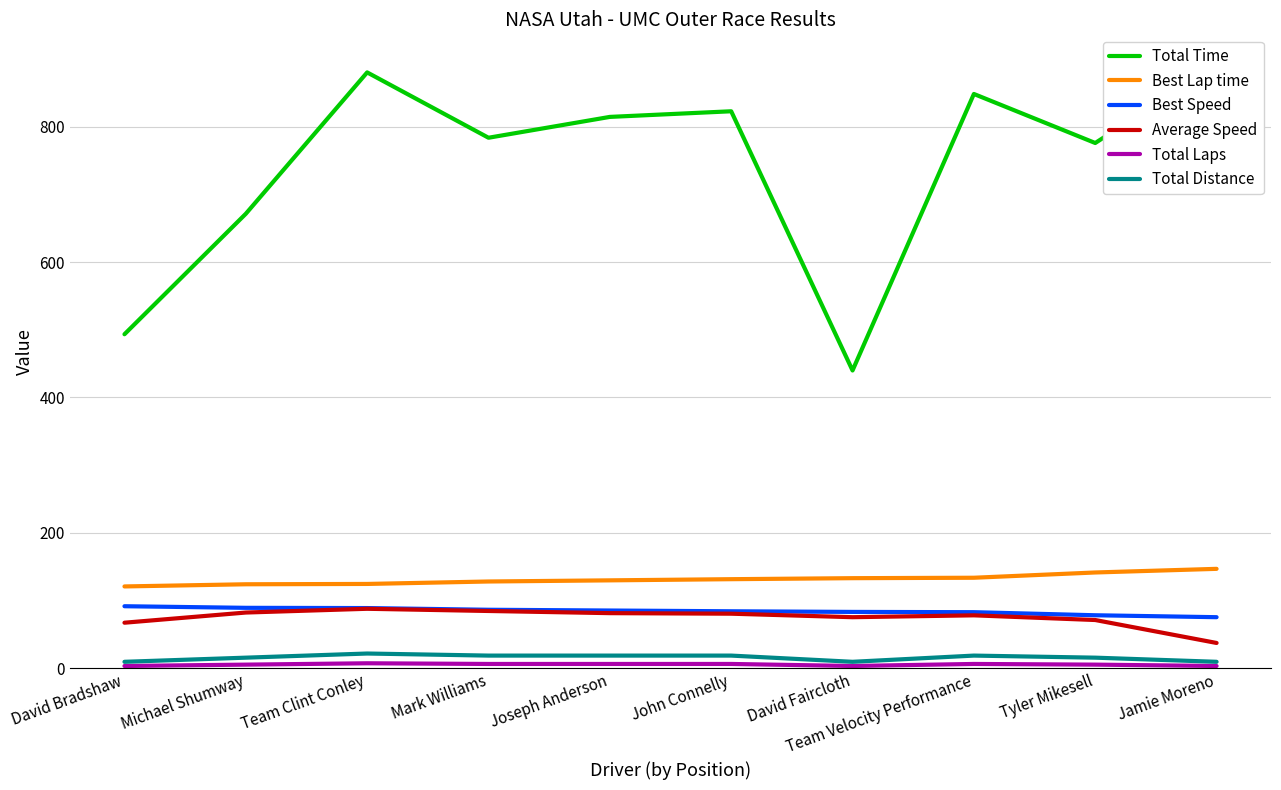

What is the difference between the second highest and minimum values in the Average Speed series?

47.3